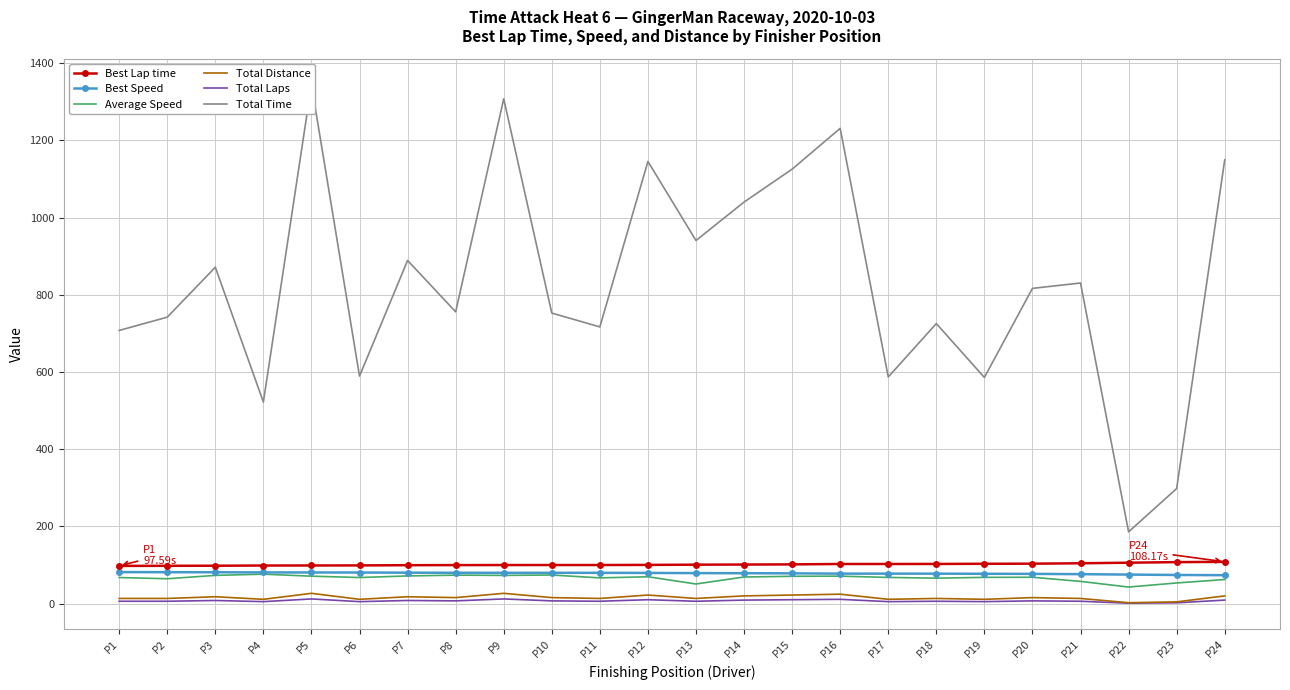

At P21, list the series in order from smallest to largest.

Total Laps, Total Distance, Average Speed, Best Speed, Best Lap time, Total Time